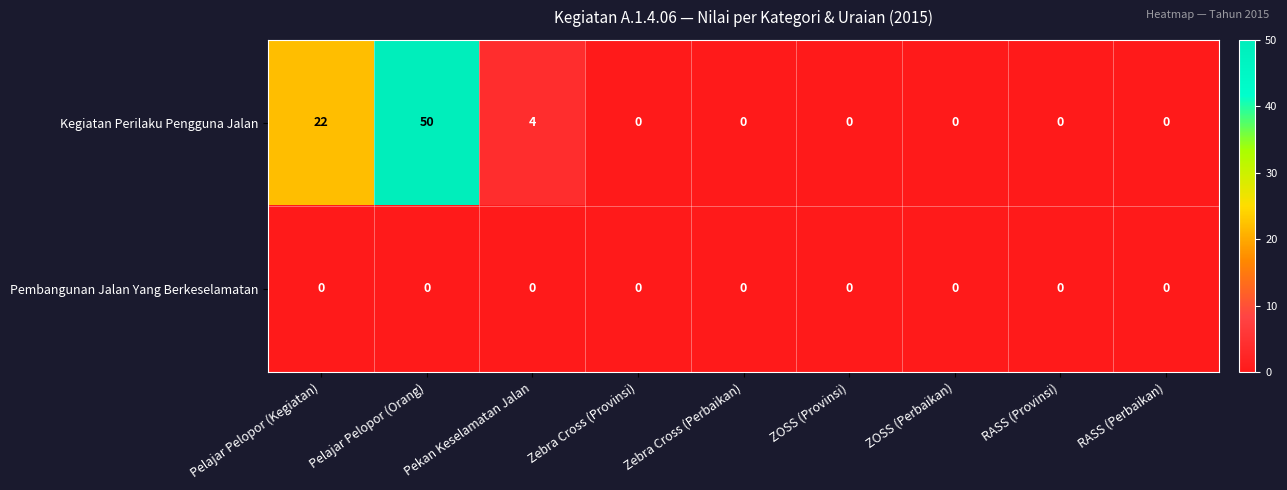

Which category has the highest value in the Kegiatan Perilaku Pengguna Jalan series?

Pelajar Pelopor (Orang)